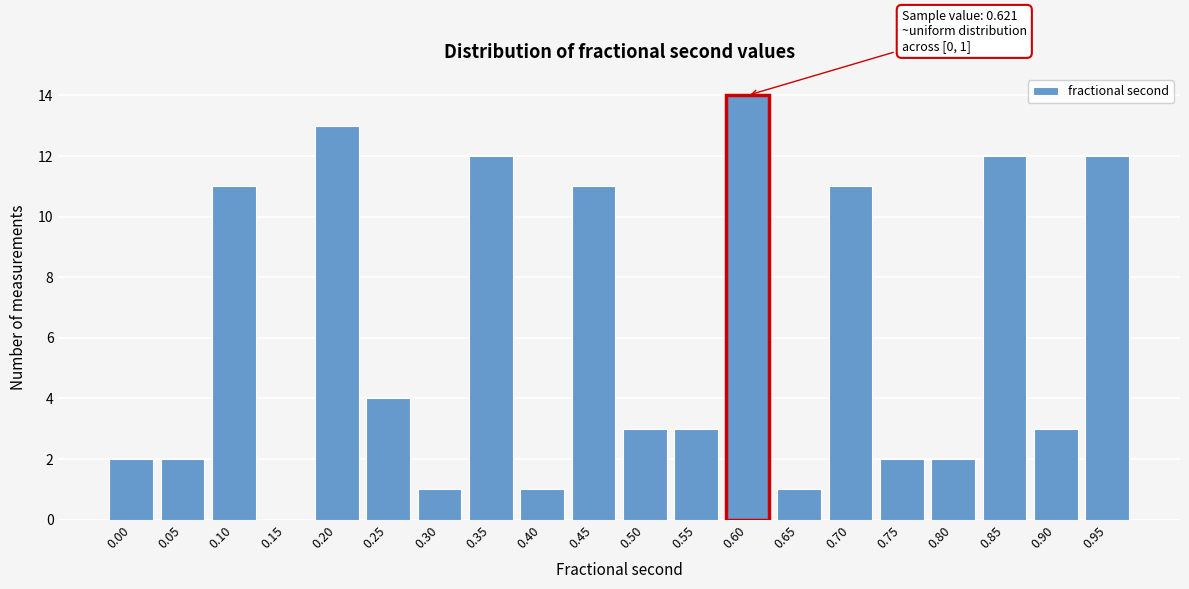

Reading left to right, what are all the values shown in this chart?

0.00=2	0.05=2	0.10=11	0.15=0	0.20=13	0.25=4	0.30=1	0.35=12	0.40=1	0.45=11	0.50=3	0.55=3	0.60=14	0.65=1	0.70=11	0.75=2	0.80=2	0.85=12	0.90=3	0.95=12